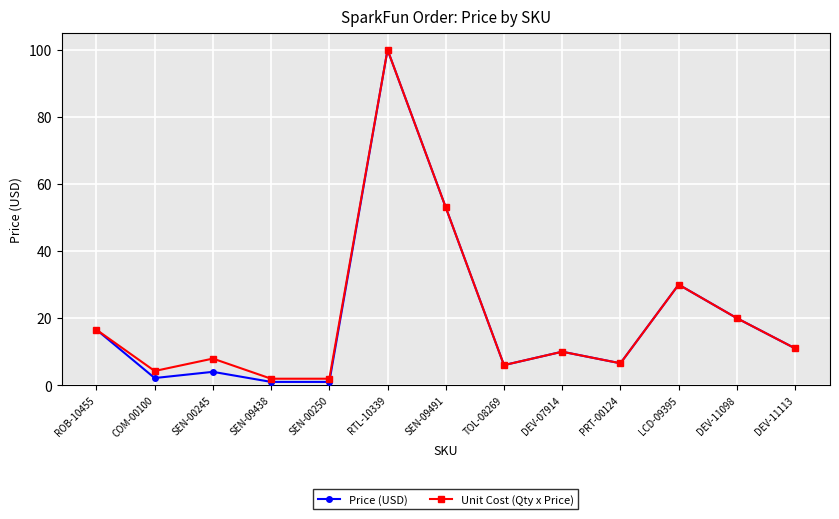

True or false: Unit Cost (Qty x Price) has a value of 1.9 at SEN-09438.

True